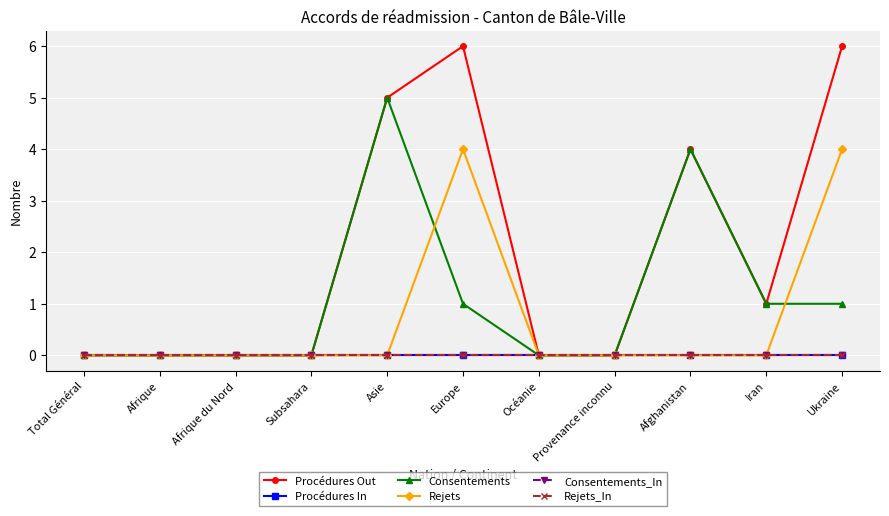

Reading left to right, transcribe all the data shown in this chart.

Procédures Out: 0	0	0	0	5	6	0	0	4	1	6
Procédures In: 0	0	0	0	0	0	0	0	0	0	0
Consentements: 0	0	0	0	5	1	0	0	4	1	1
Rejets: 0	0	0	0	0	4	0	0	0	0	4
Consentements_In: 0	0	0	0	0	0	0	0	0	0	0
Rejets_In: 0	0	0	0	0	0	0	0	0	0	0